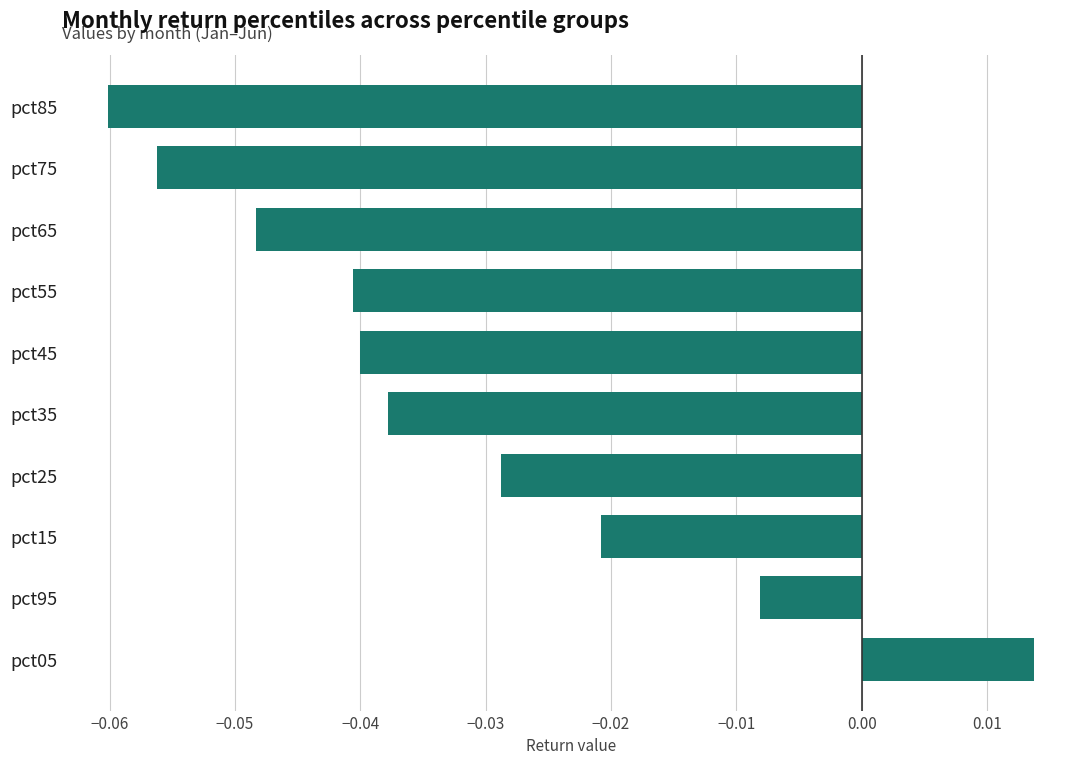

Where is the data nearest to the value 0?

pct95